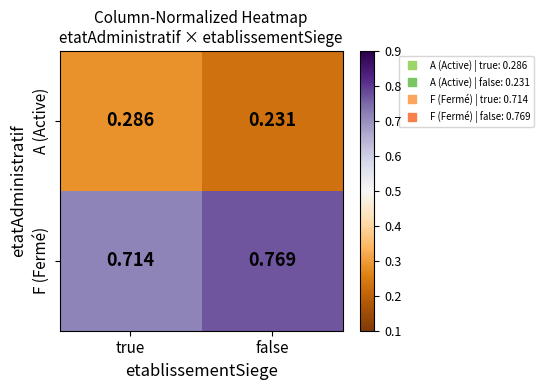

Which category has the highest value in the F (Fermé) series?

false